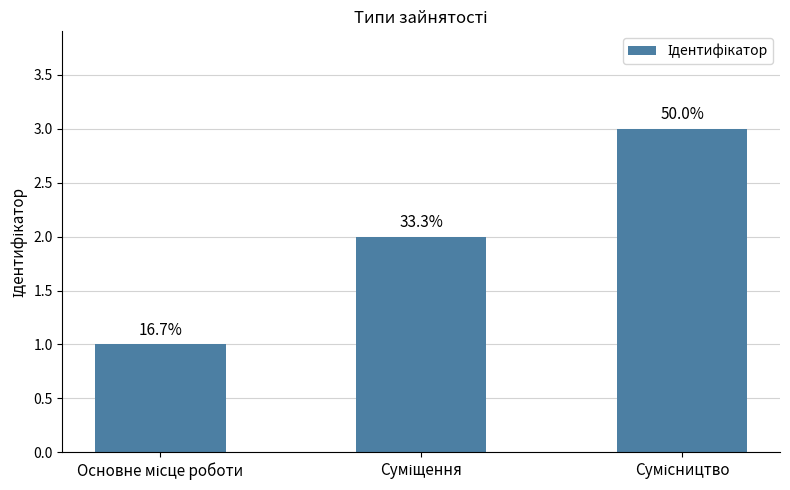

Where does the data first go above 2?

Сумісництво